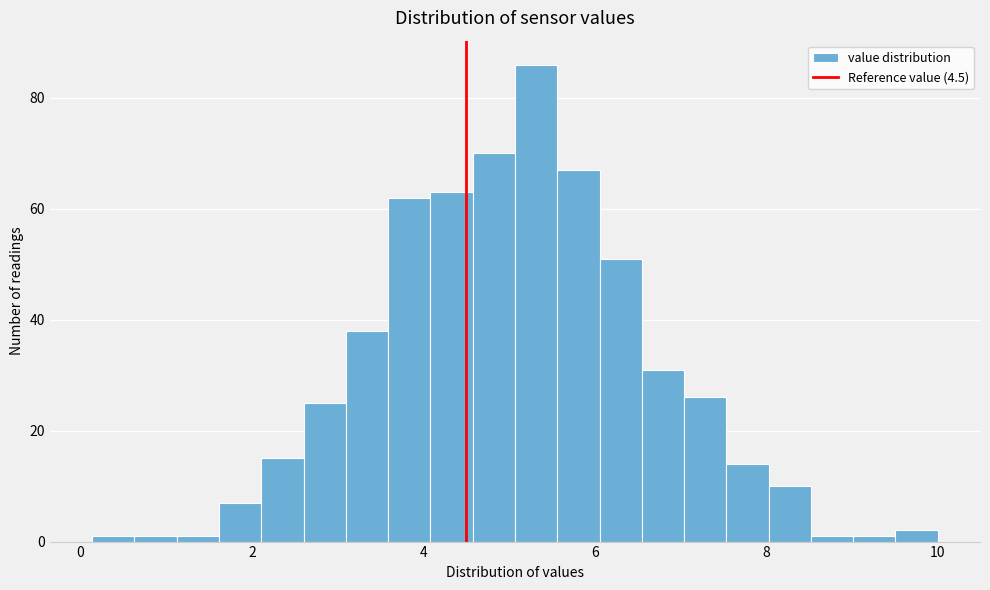

Around what value on the x-axis is the tallest bar? Give the approximate position of its centre, as read against the axis.

5.4